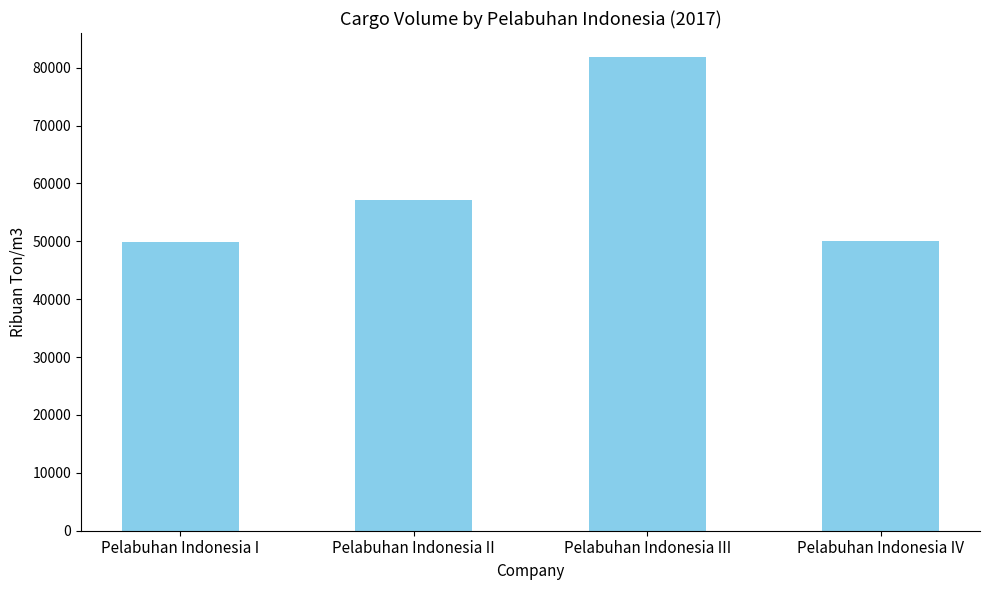

True or false: the data shows 50138 at Pelabuhan Indonesia IV.

True